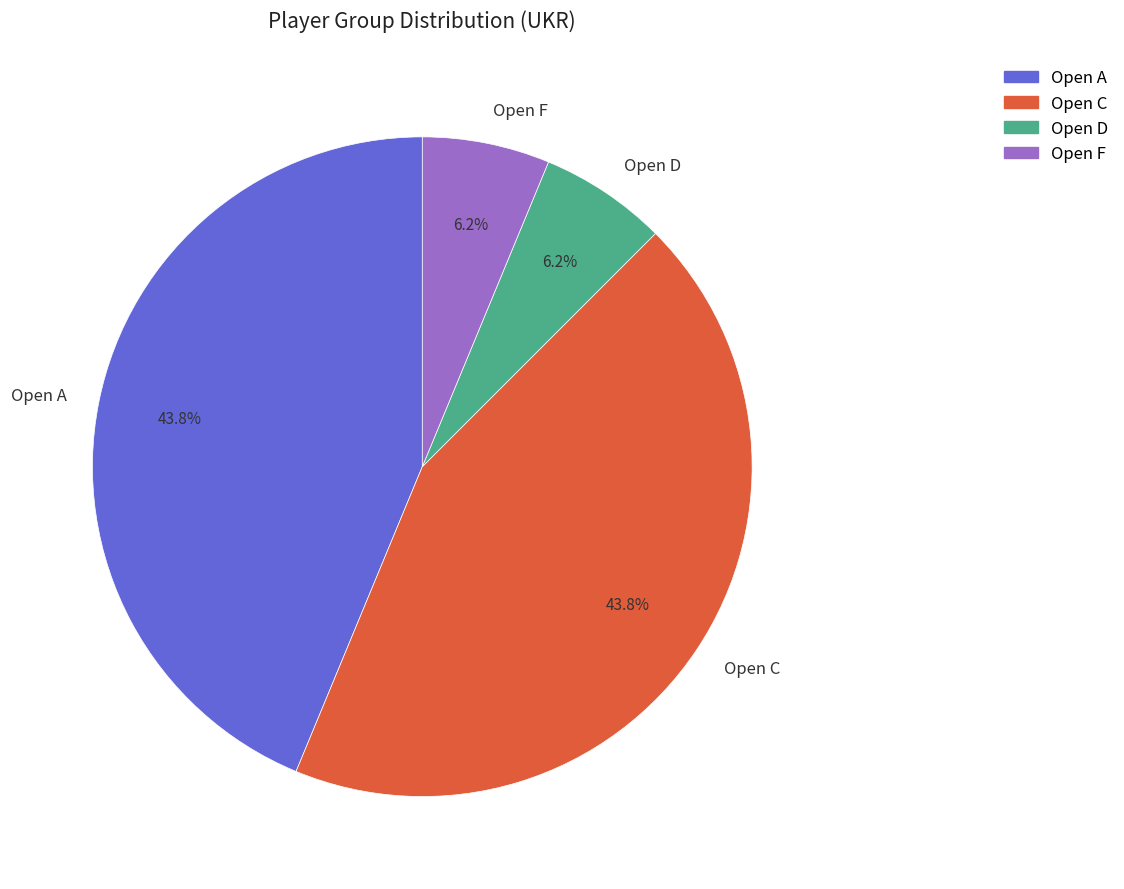

Between Open C and Open F, which is larger?

Open C